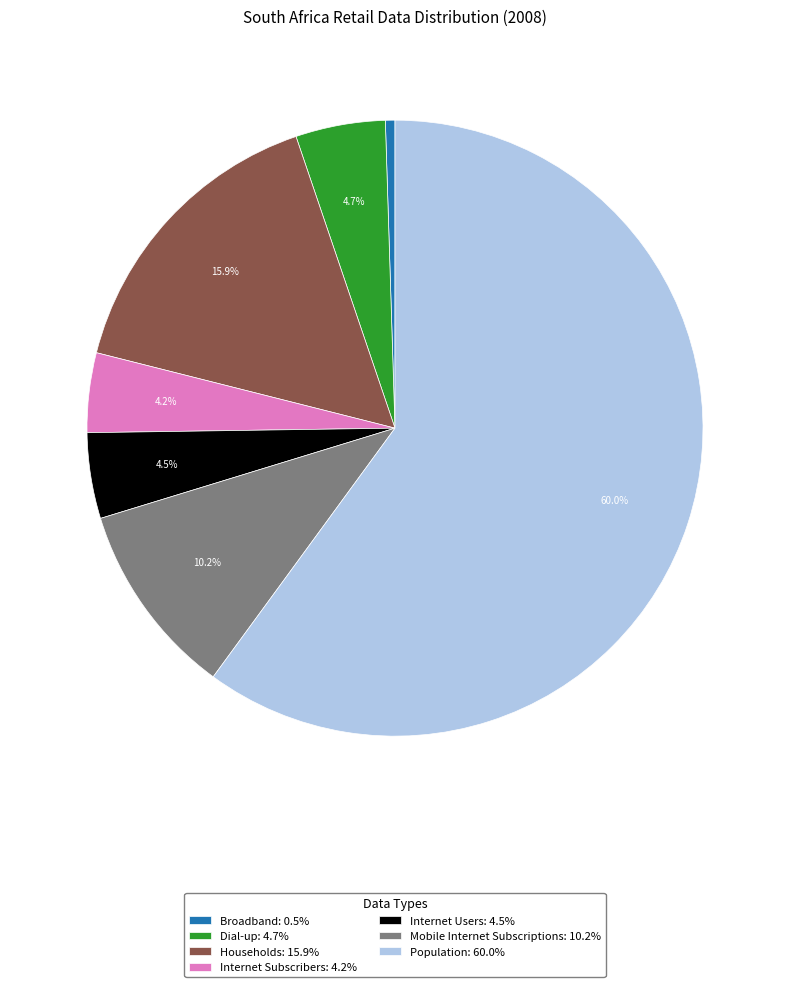

Count the number of slices in the pie.

7